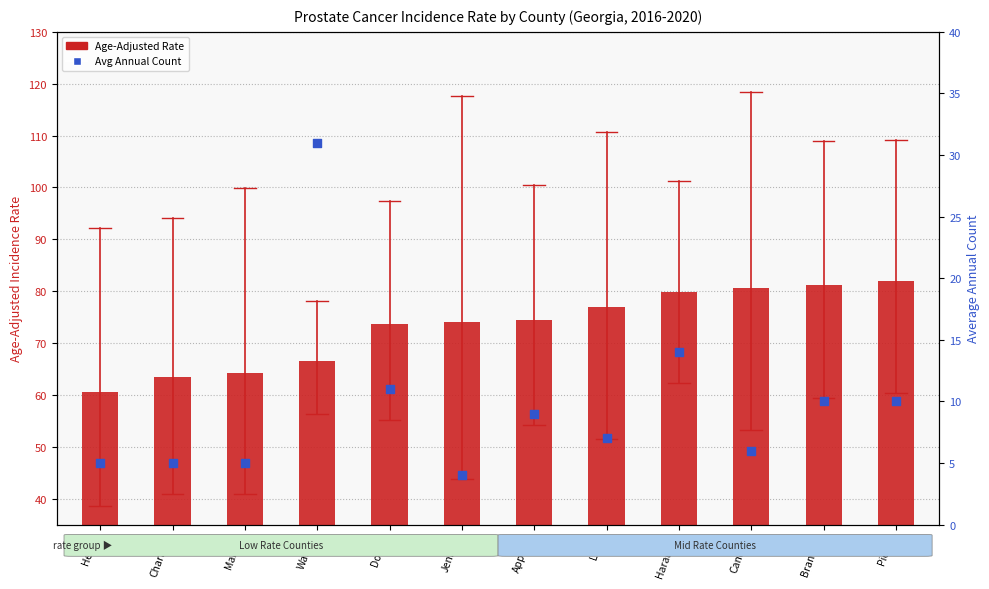

Which series contains the lowest Y value?

Avg Annual Count